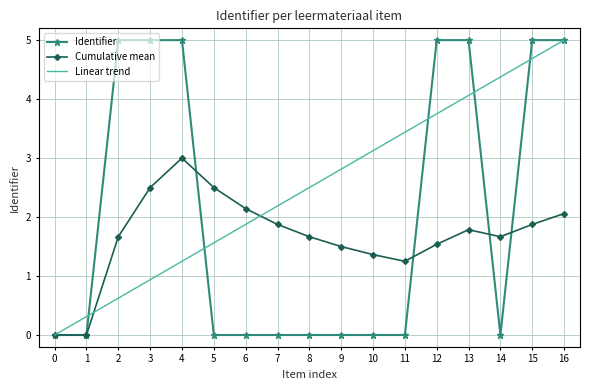

True or false: Cumulative mean has a value of 1.2 at 13.

False